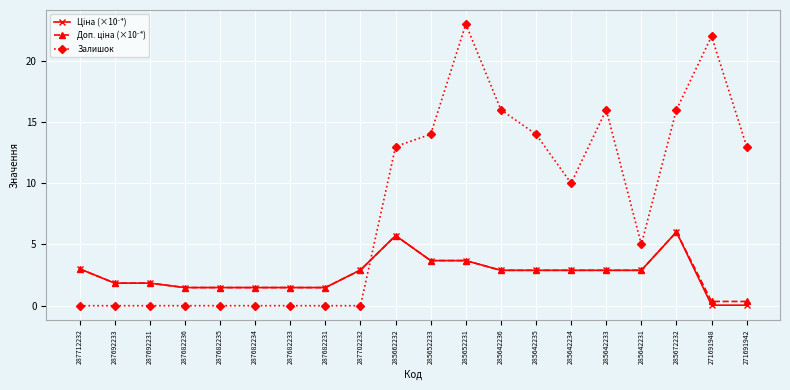

At which category is the sum across all series the highest?

285652231